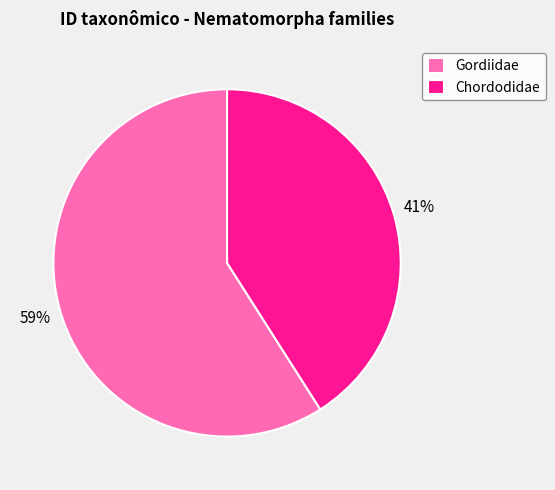

To the nearest percent, what is the combined percentage of Chordodidae and Gordiidae?

100%